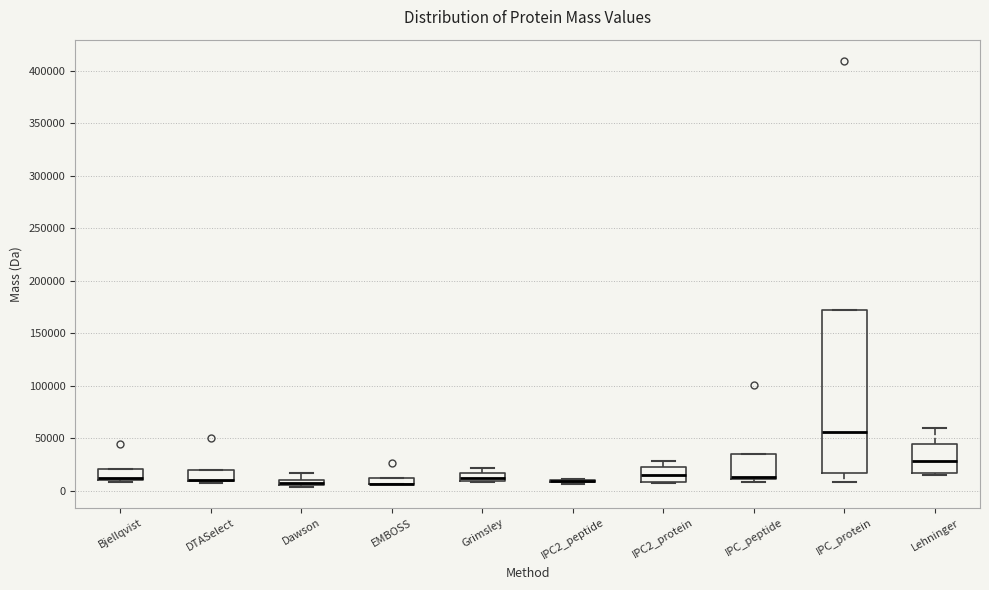

Where does the median line of the box for IPC2_protein sit on the y-axis? The values are not printed on the chart, so give them approximately, as read against the axis.

15000